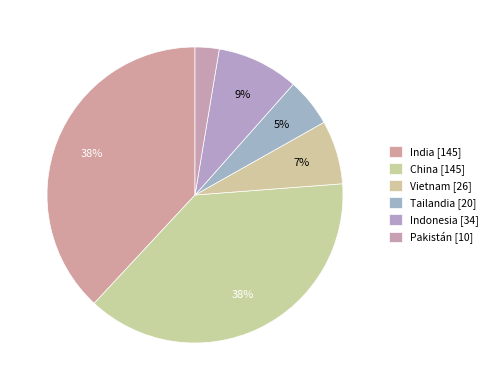

How many slices are in this pie chart?

6